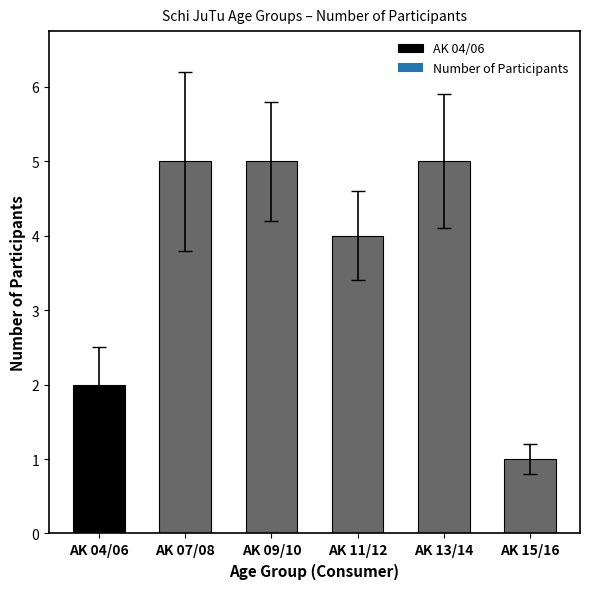

Which category has the lowest value across all series?

AK 15/16